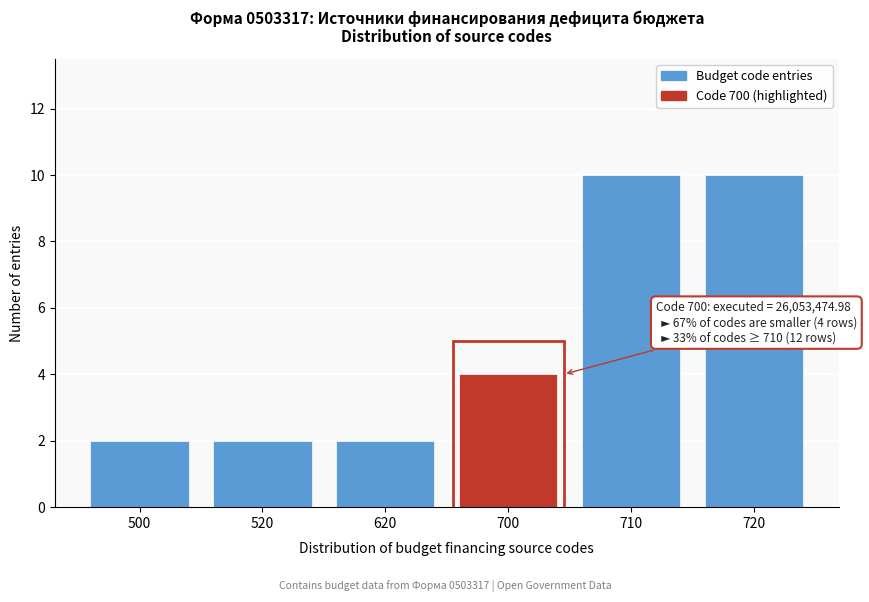

Reading right to left, extract all data points from this chart.

10	10	4	2	2	2